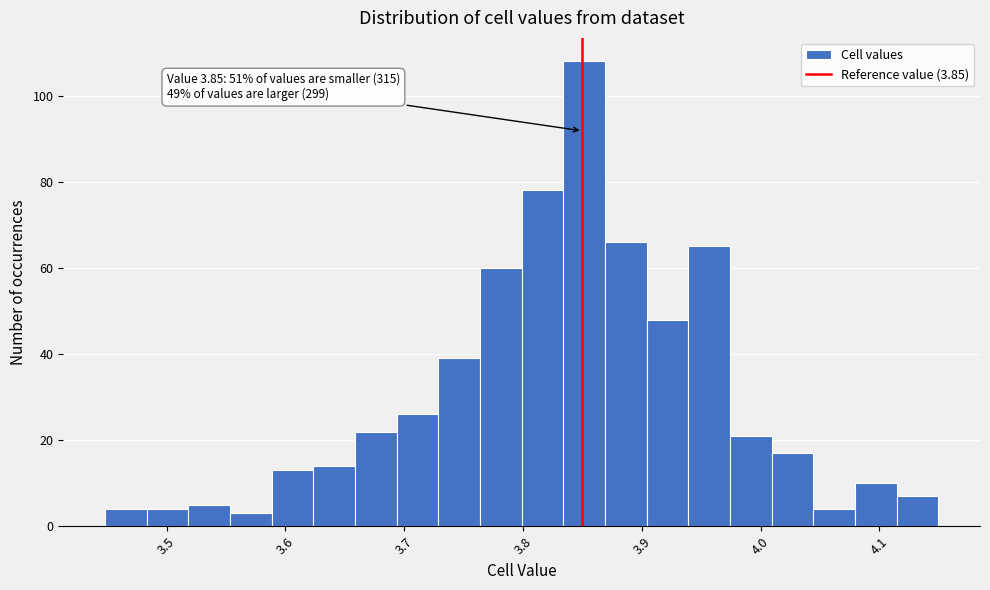

Read against the x-axis, roughly where is the centre of the tallest bar?

3.85